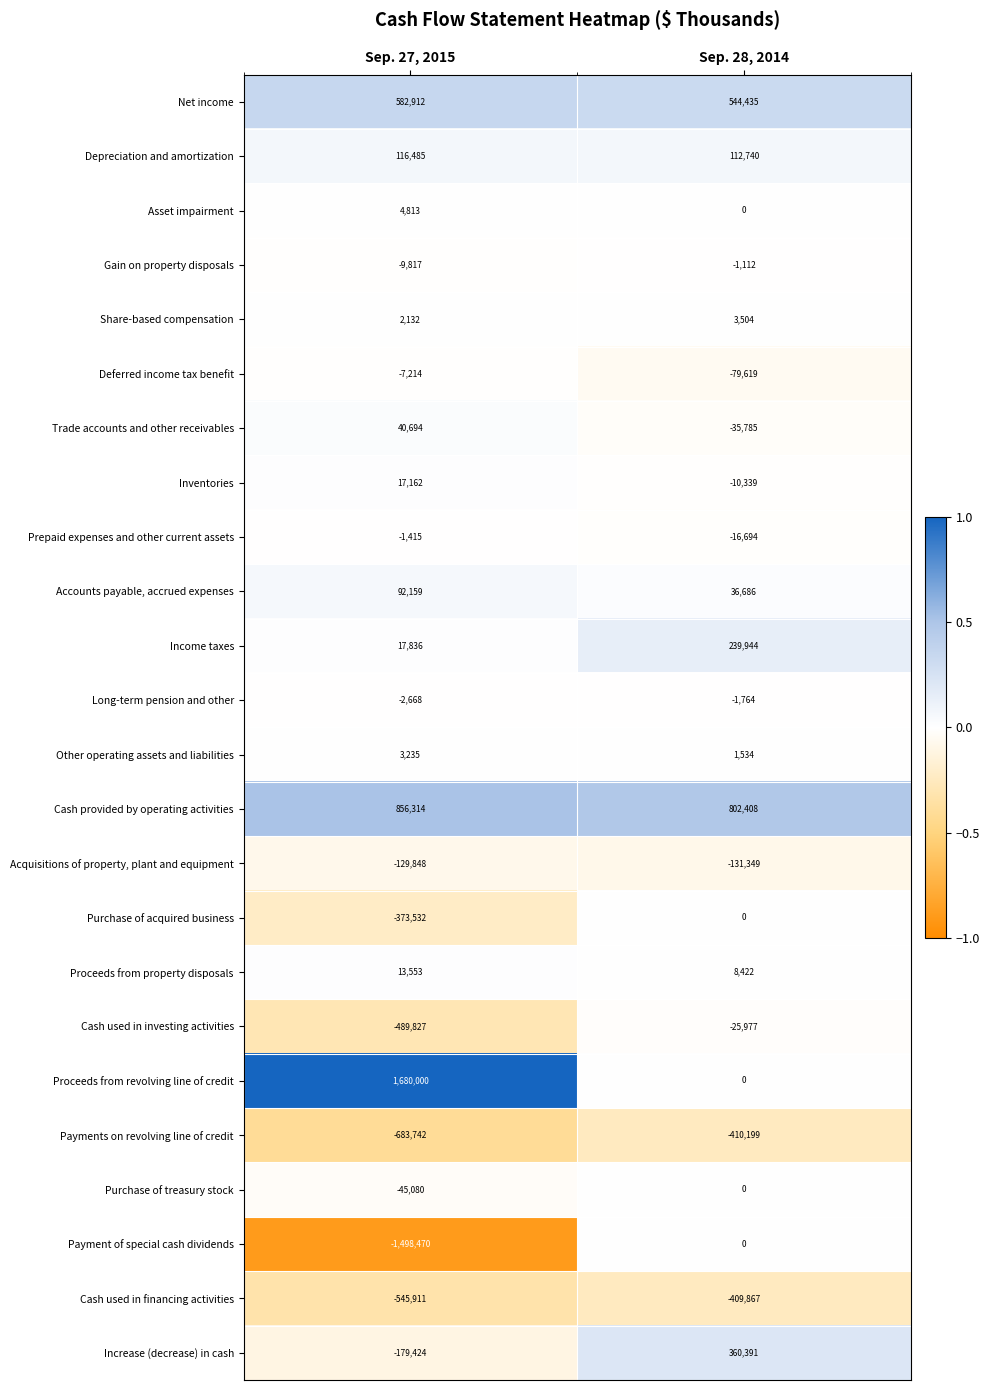

What is the approximate value of Cash provided by operating activities at Sep. 28, 2014?

802408